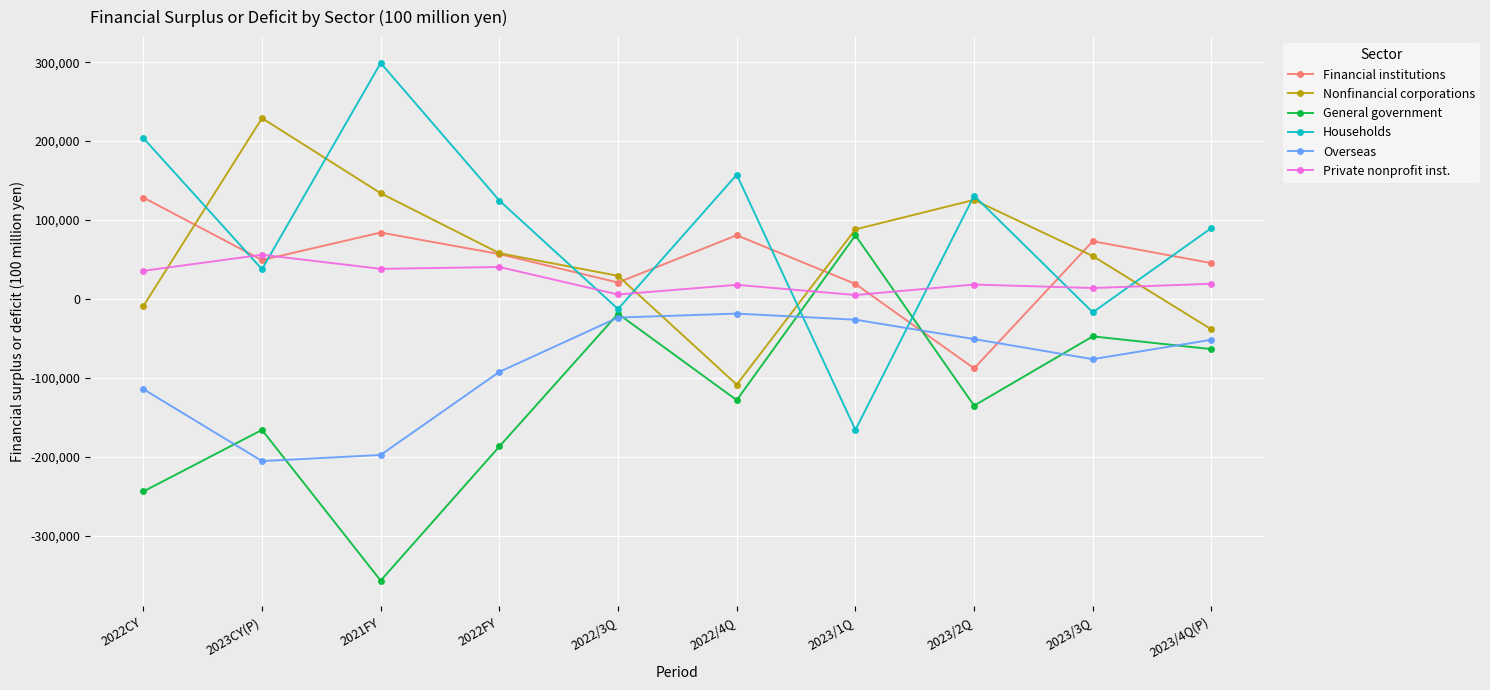

At which category does Households reach its first local valley?

2023CY(P)